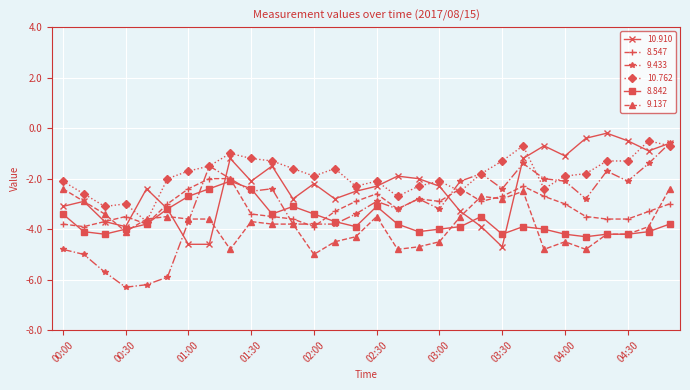

What is the minimum value shown in the chart?

-6.3